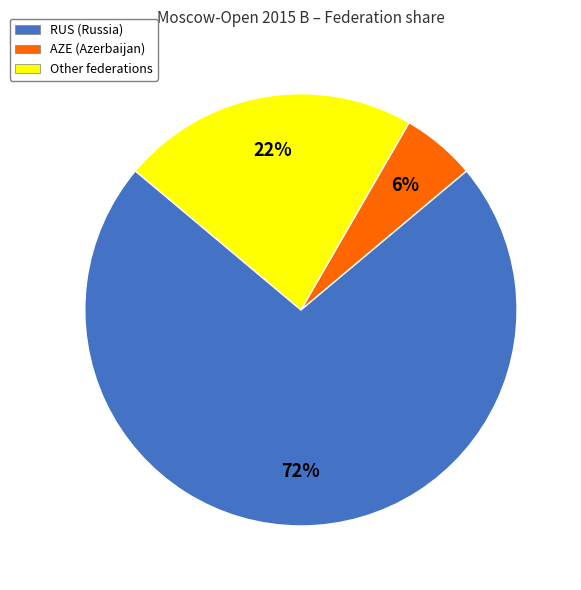

To the nearest percent, what percentage of the pie is Other?

22%